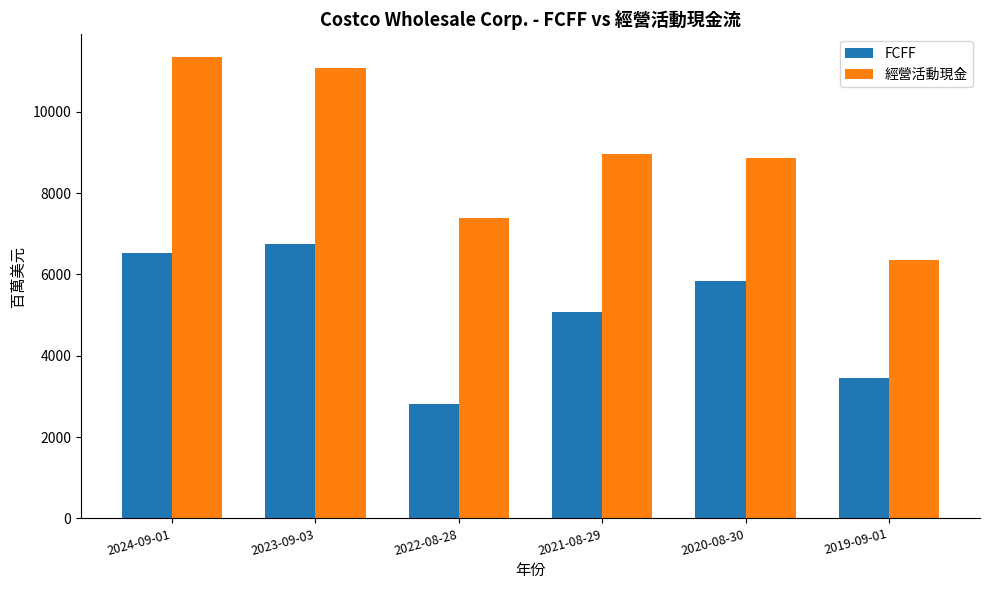

How many data points in 經營活動現金 are less than 8958?

3